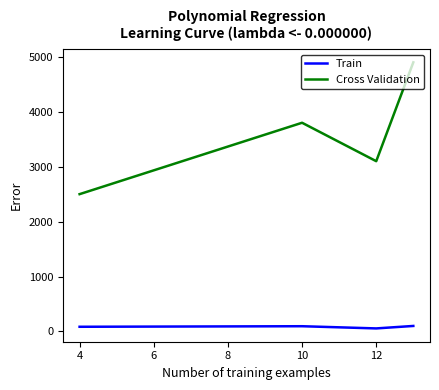

True or false: Train and Cross Validation intersect in this chart.

False